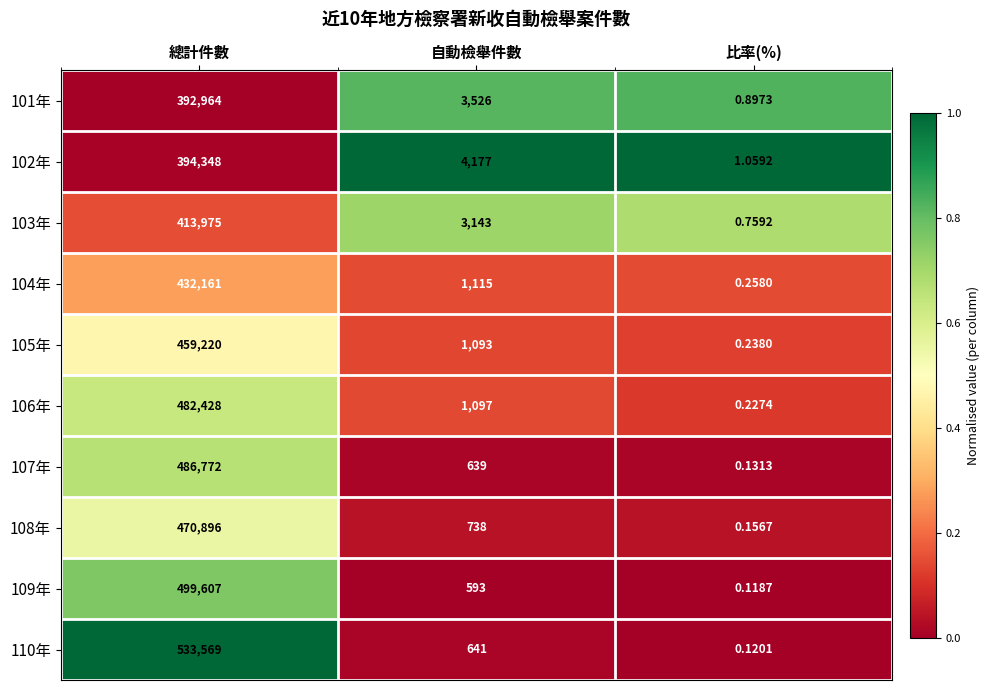

At which label is 101年 closest to 196482?

自動檢舉件數